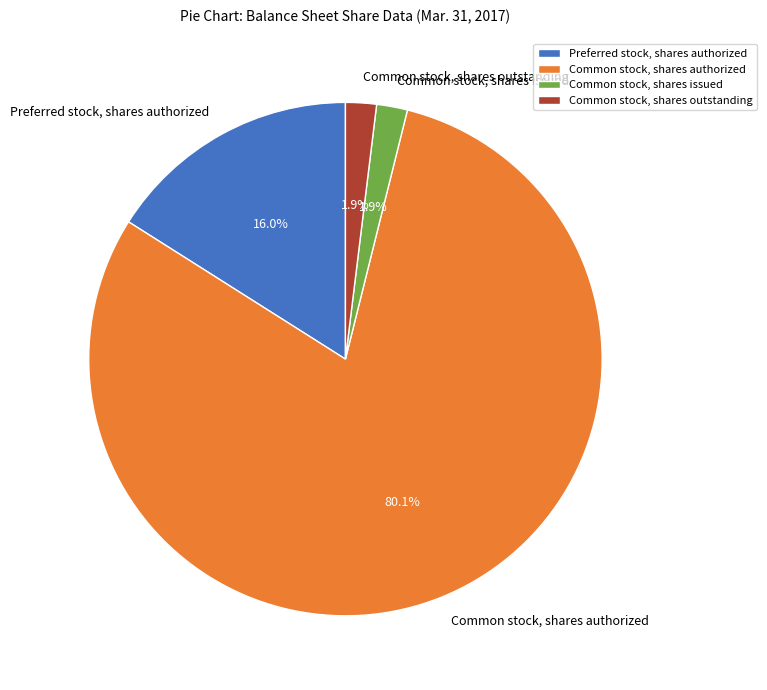

Which slice is the largest?

Common stock, shares authorized